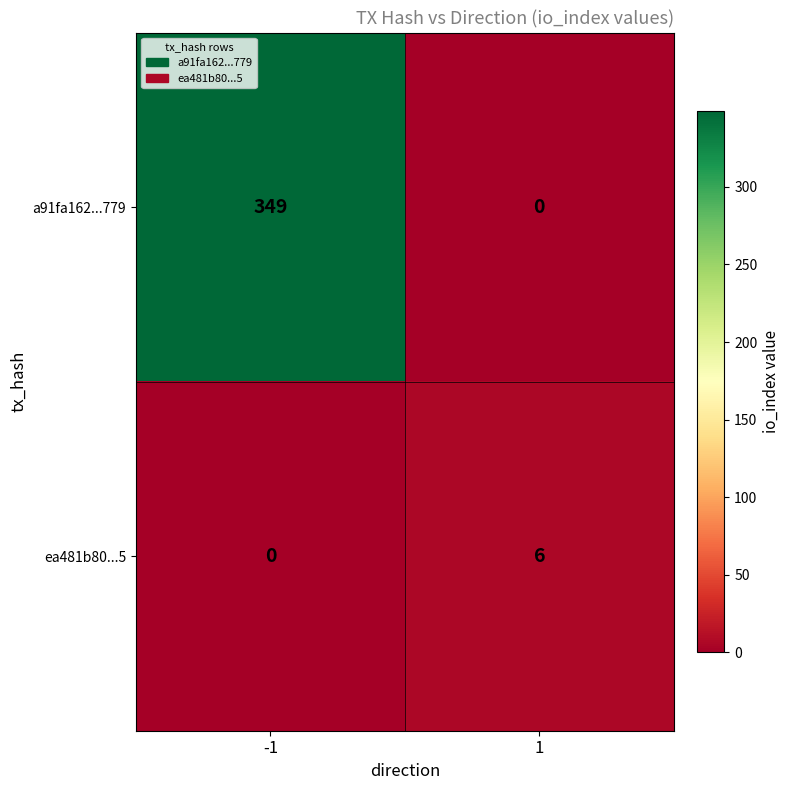

What is the sum of all ea481b80...5 values?

6